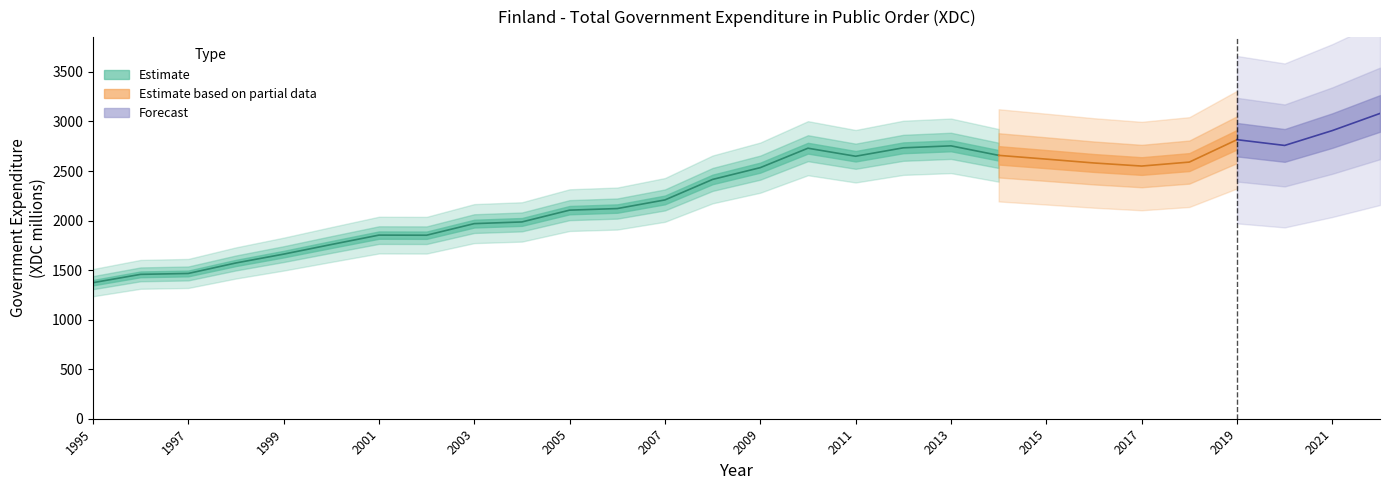

At which label is the value closest to 2227?

2007